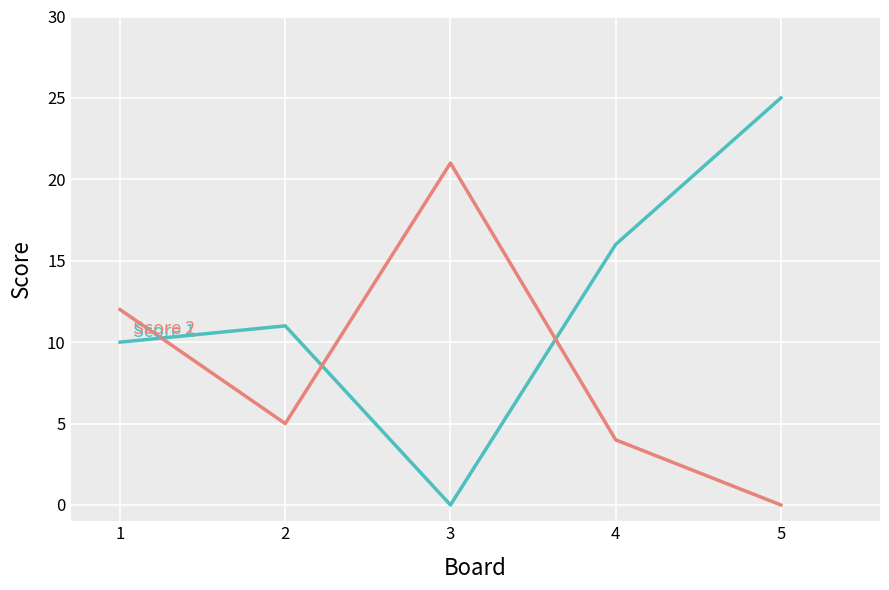

What is the total value across all series at 2?

16